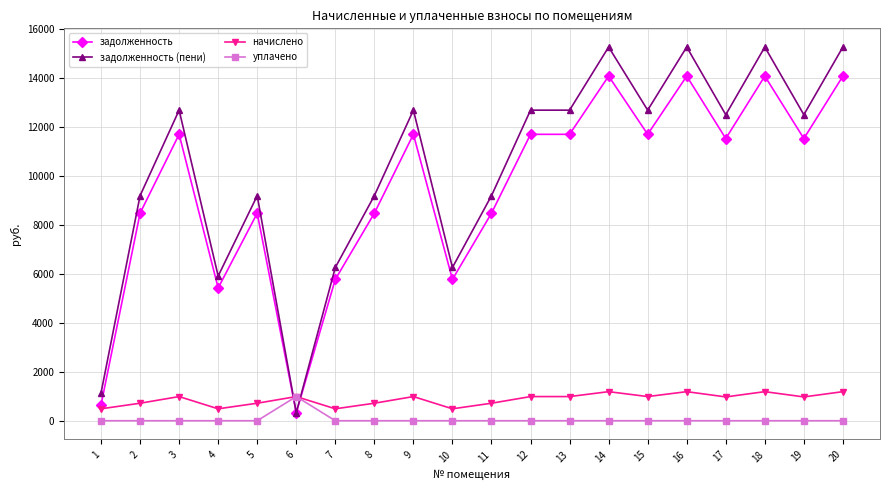

What are all the series names shown in the legend?

задолженность, задолженность (пени), начислено, уплачено